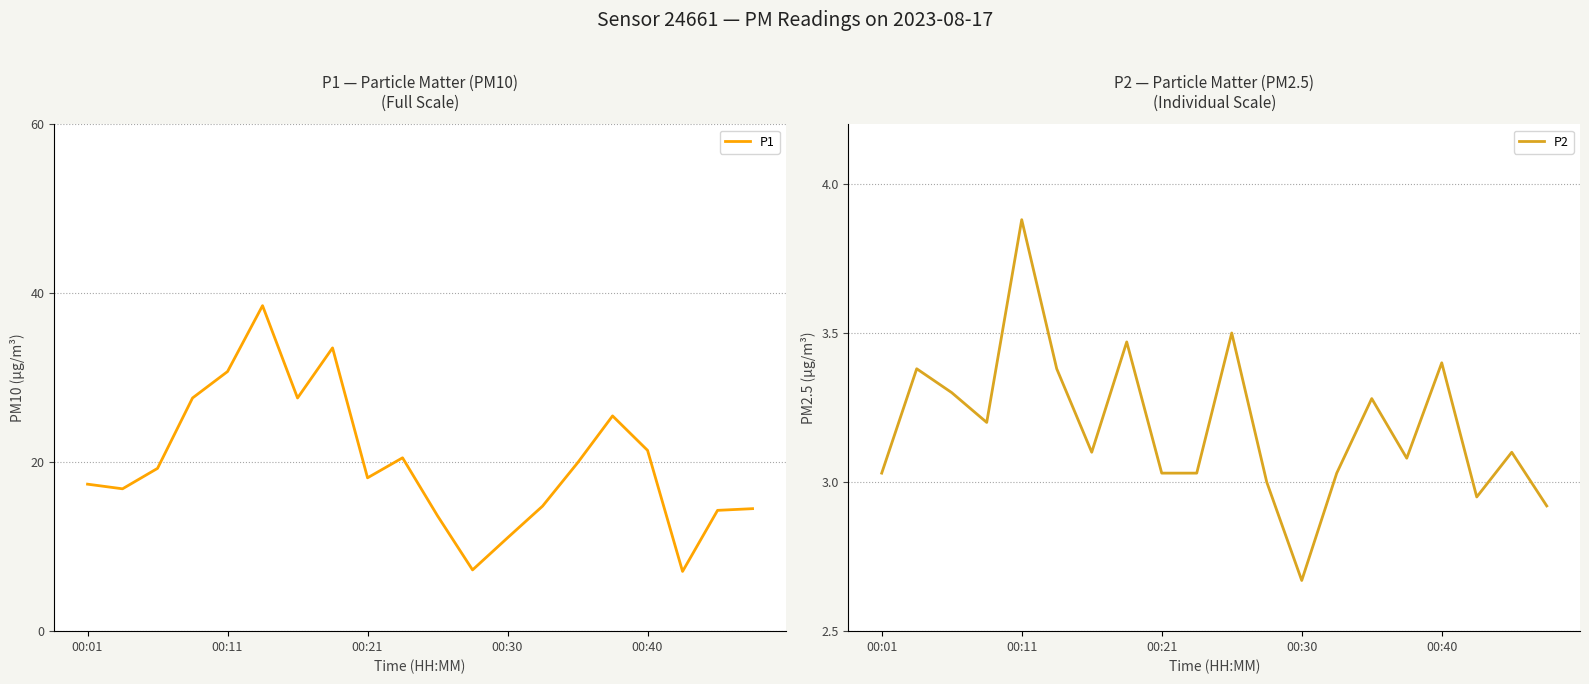

Count the number of data series in this chart.

2